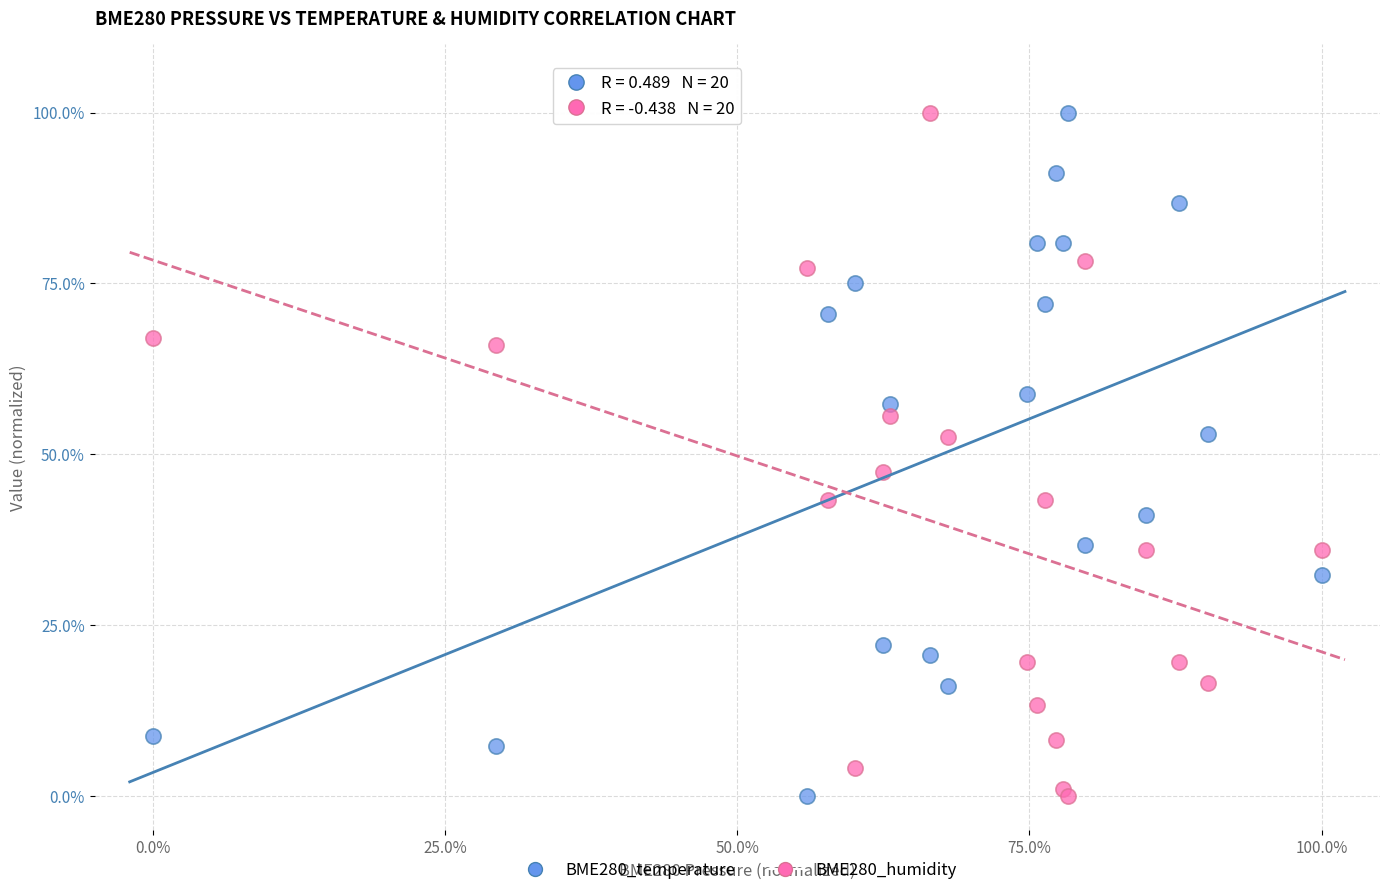

What is the X range (max minus min) for the scatter plot?

100.0